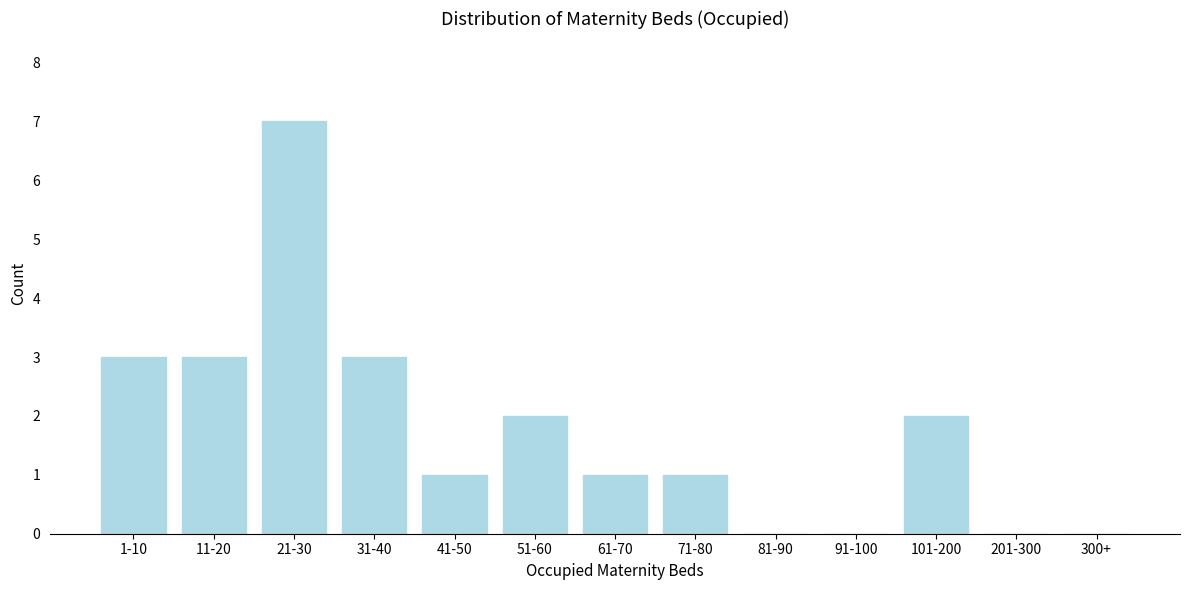

Reading right to left, list all the values displayed in this chart.

300+=0	201-300=0	101-200=2	91-100=0	81-90=0	71-80=1	61-70=1	51-60=2	41-50=1	31-40=3	21-30=7	11-20=3	1-10=3